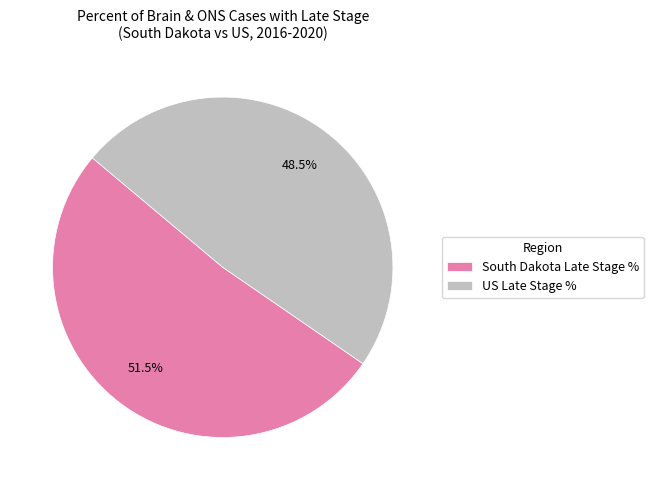

Count the number of slices in the pie.

2